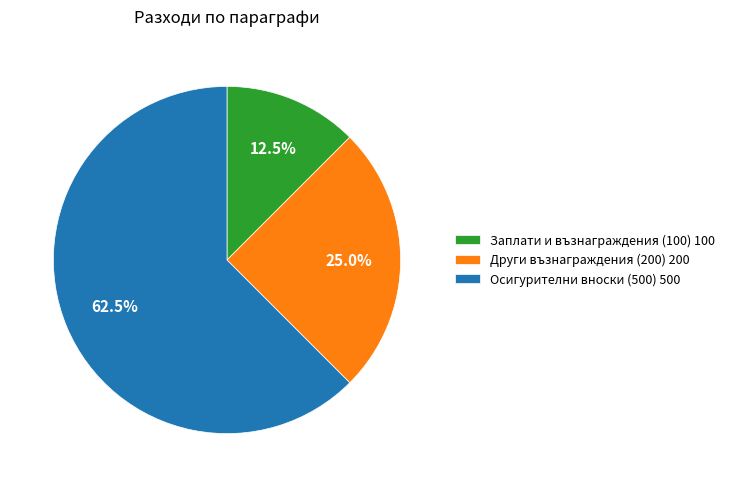

True or false: Осигурителни вноски (500) accounts for 54% of the total.

False